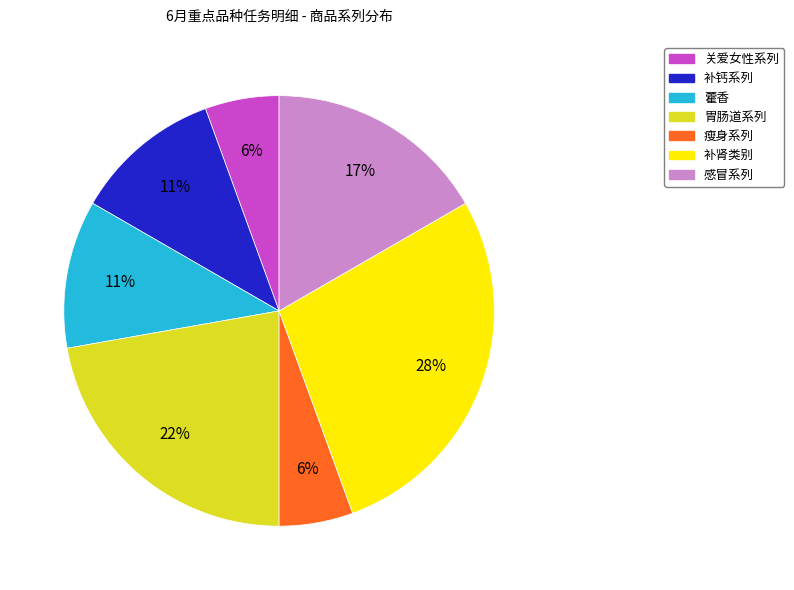

Is 关爱女性系列 the majority of the pie?

No